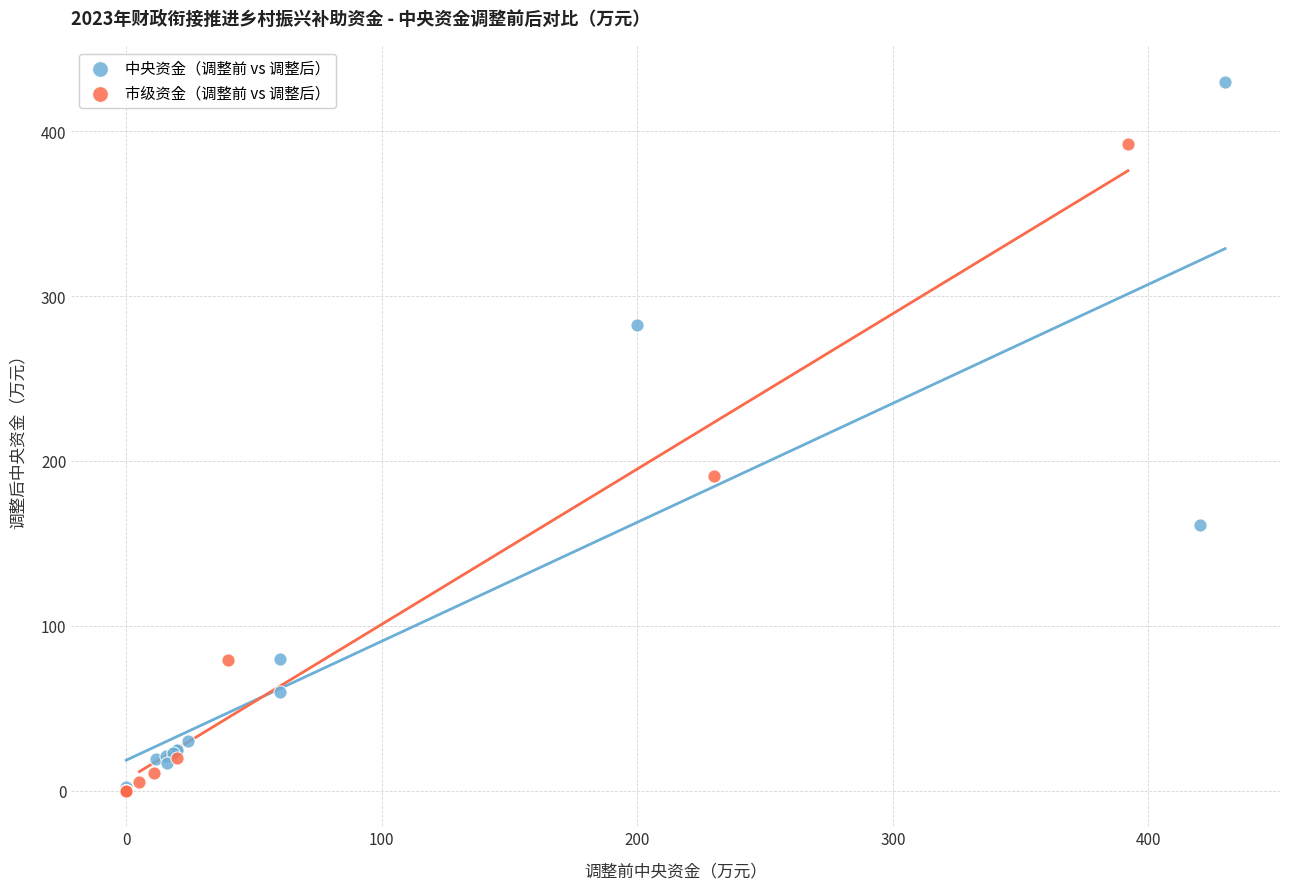

Which series has the widest spread of Y values?

中央资金（调整前 vs 调整后）